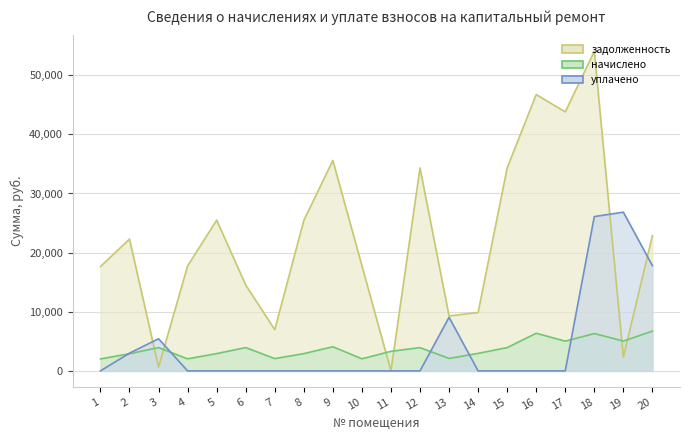

Reading right to left, extract all data points from this chart.

задолженность: 22879.2	2320.6	54032.3	43798.6	46731.0	34314.9	9876.1	9296.0	34314.9	0.0	17794.7	35589.7	25442.9	6971.6	14529.0	25494.0	17743.9	631.6	22290.0	17641.8
начислено: 6727.5	5042.7	6318.0	5025.1	6364.8	3937.1	2960.1	2106.0	3937.1	3311.1	2041.7	4083.3	2919.2	2076.8	3942.9	2925.0	2035.8	3942.9	2901.6	2024.1
уплачено: 17800.0	26841.0	26094.6	0.0	0.0	0.0	0.0	9059.7	0.0	0.0	0.0	0.0	0.0	0.0	0.0	0.0	0.0	5439.0	3000.0	0.0